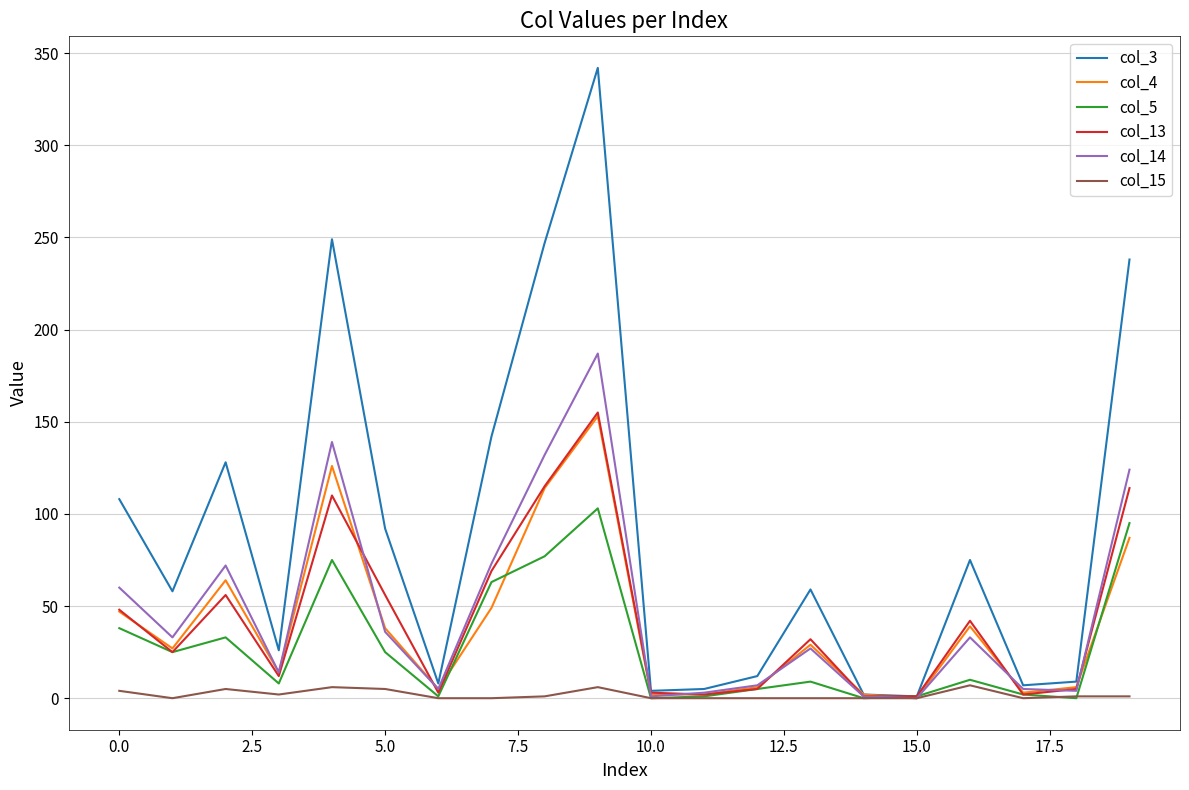

Which series has the largest total across all categories?

col_3